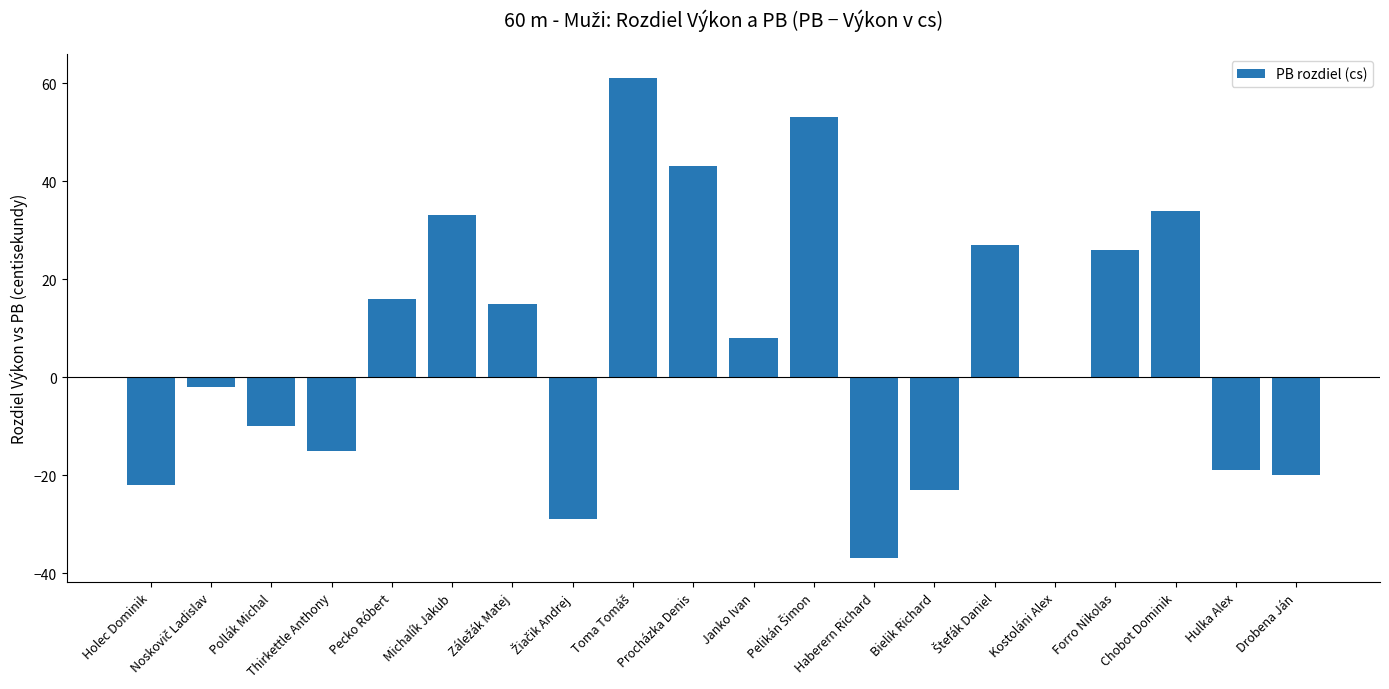

How many categories are shown in the chart?

20